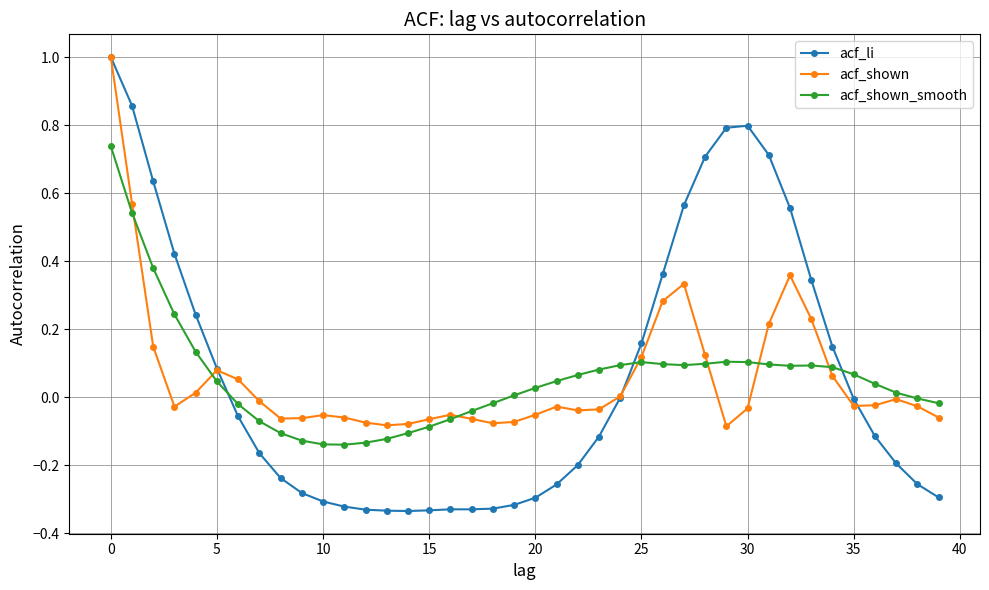

True or false: acf_shown_smooth has more than 1 points higher than both neighbors.

True